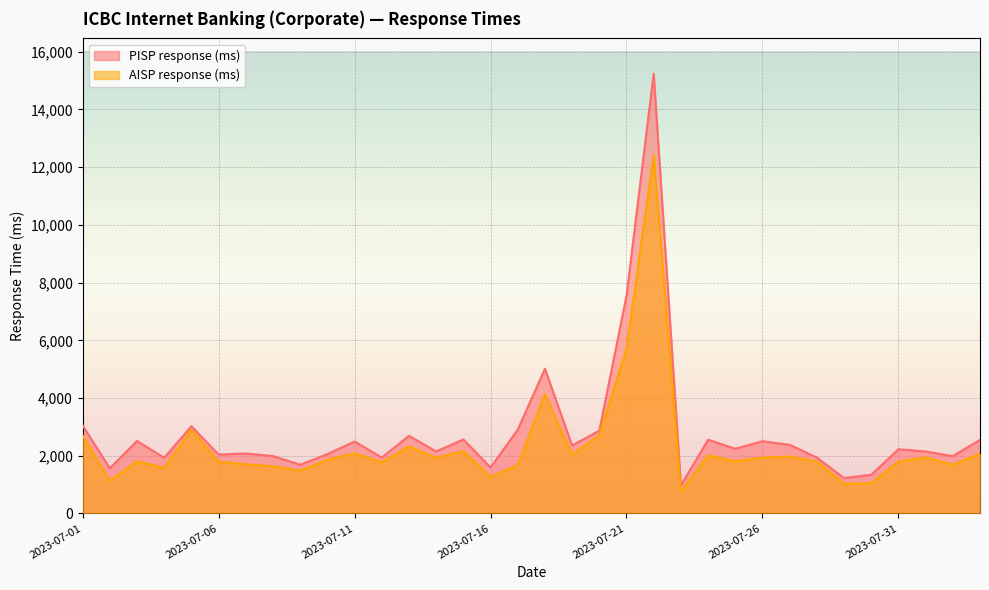

Where is AISP response (ms) nearest to the value 6586?

2023-07-21